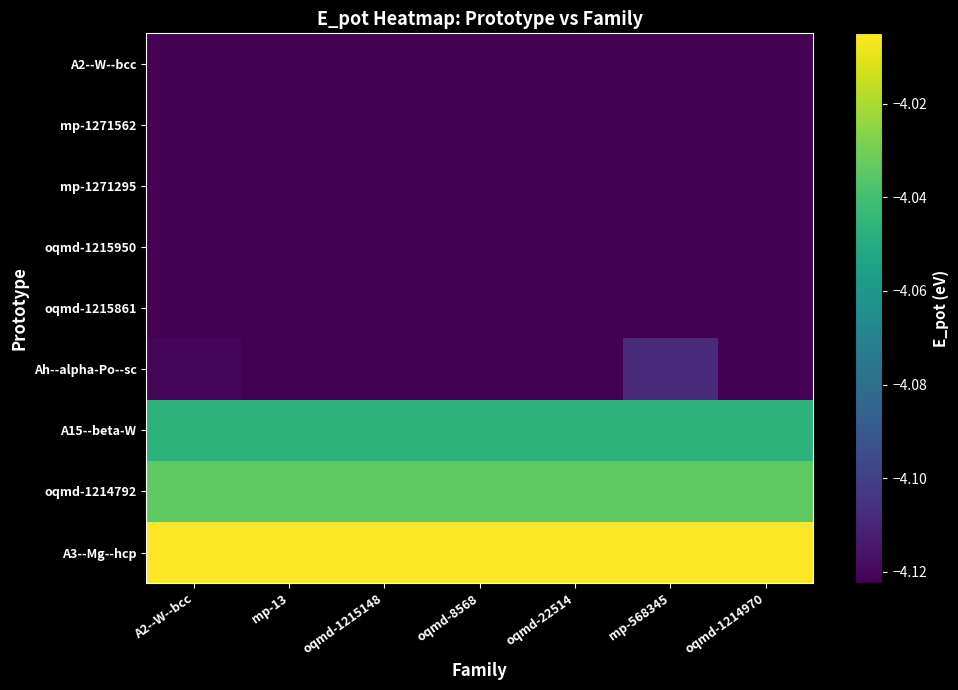

What is the spread (max minus min) of values at oqmd-1214970?

0.1